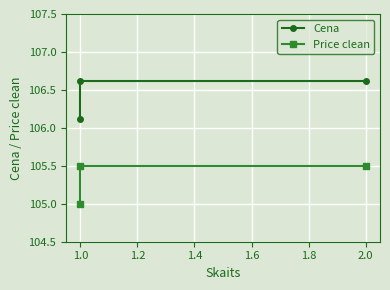

What is the average value of the Price clean series?

105.3